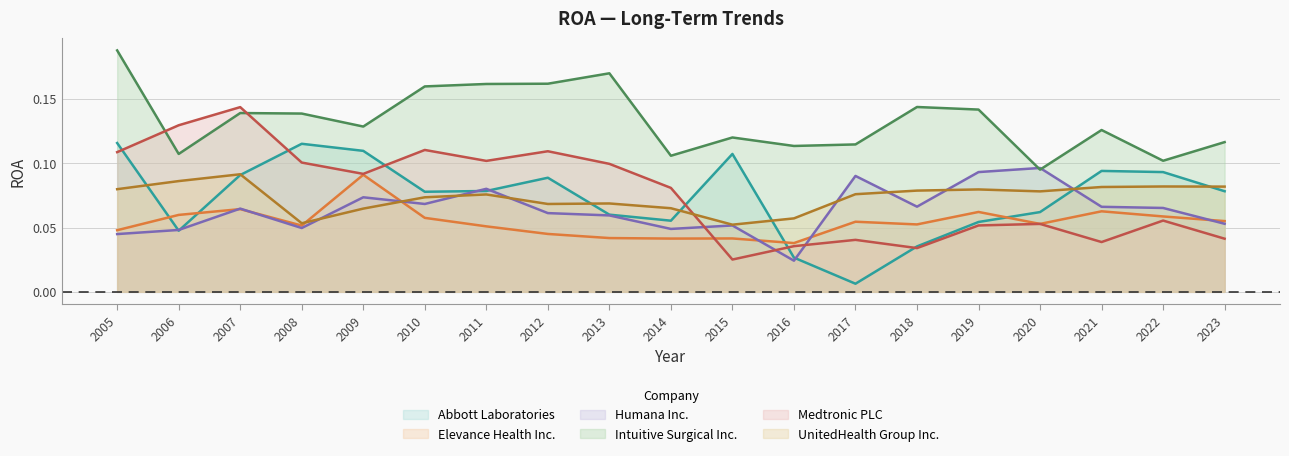

The value of UnitedHealth Group Inc. at 2009 is 0.1. True or false?

True